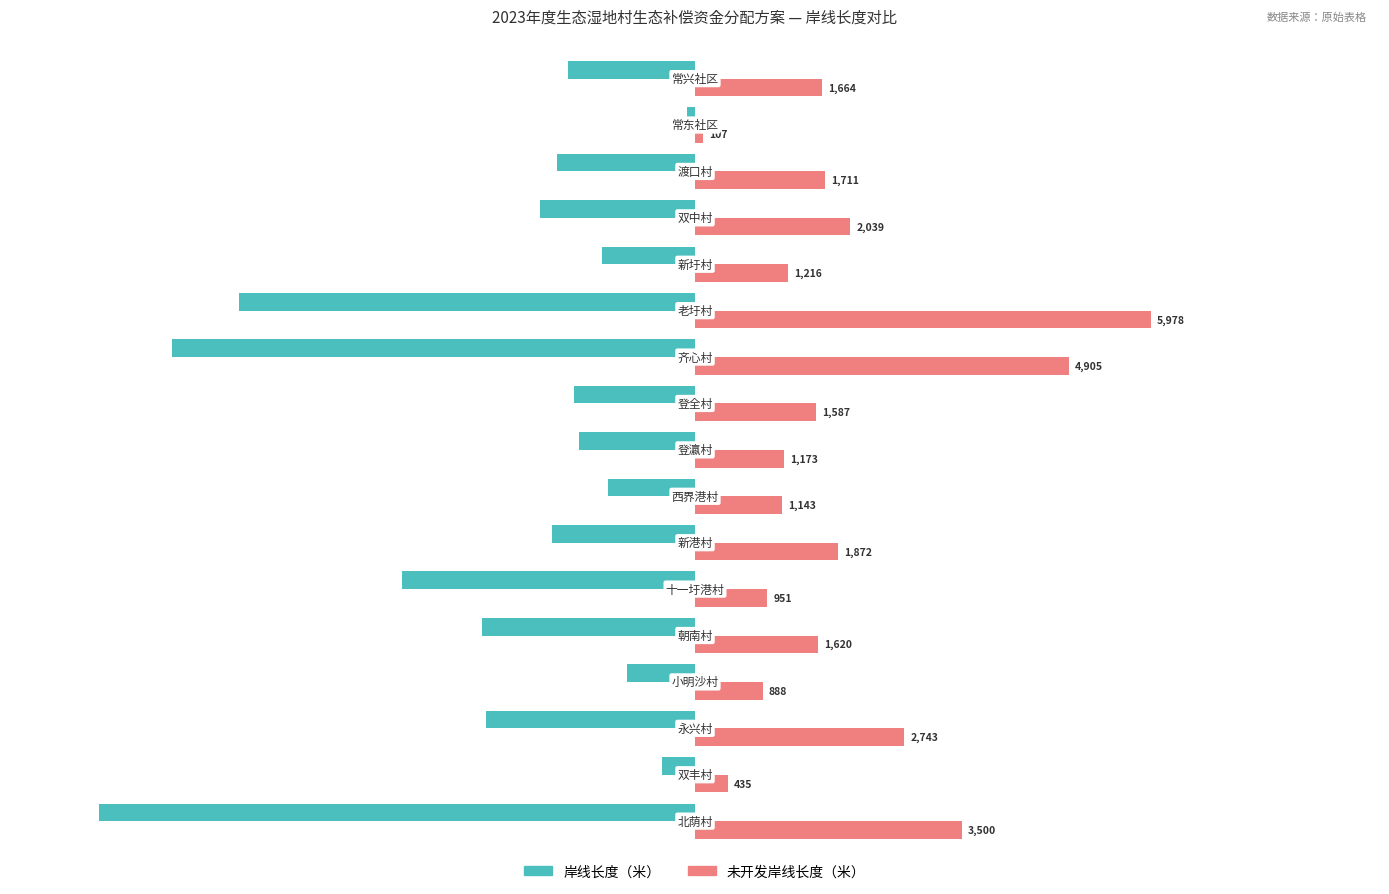

What is the highest value of the 未开发岸线长度（米） series?

5978